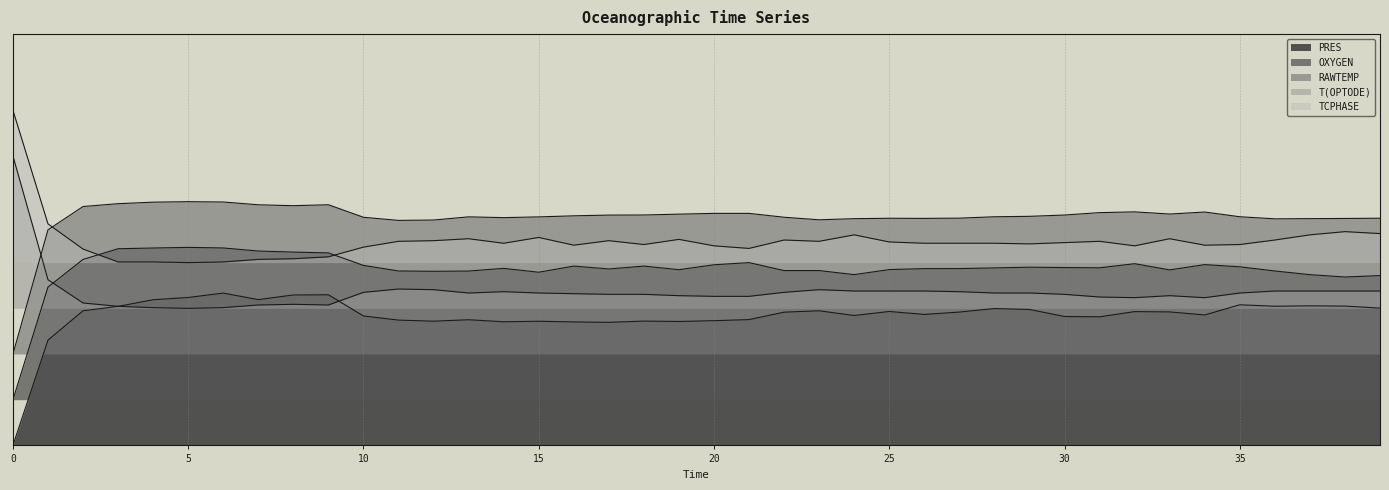

The value of T(OPTODE) at 1341814214 is 0.4. True or false?

False